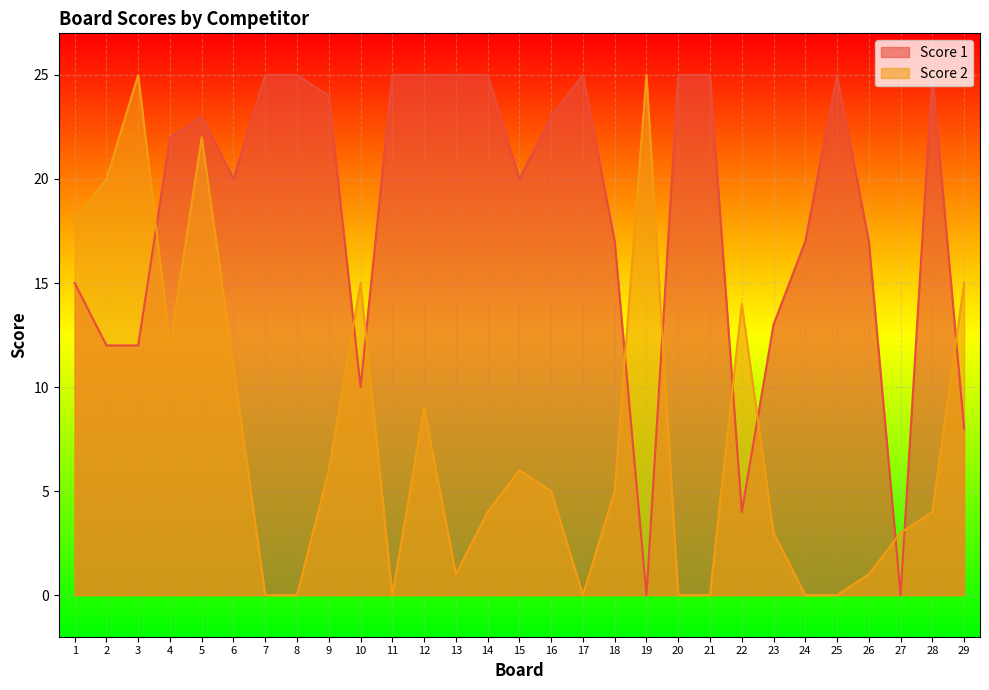

Which has a higher value, 22 or 26?

26